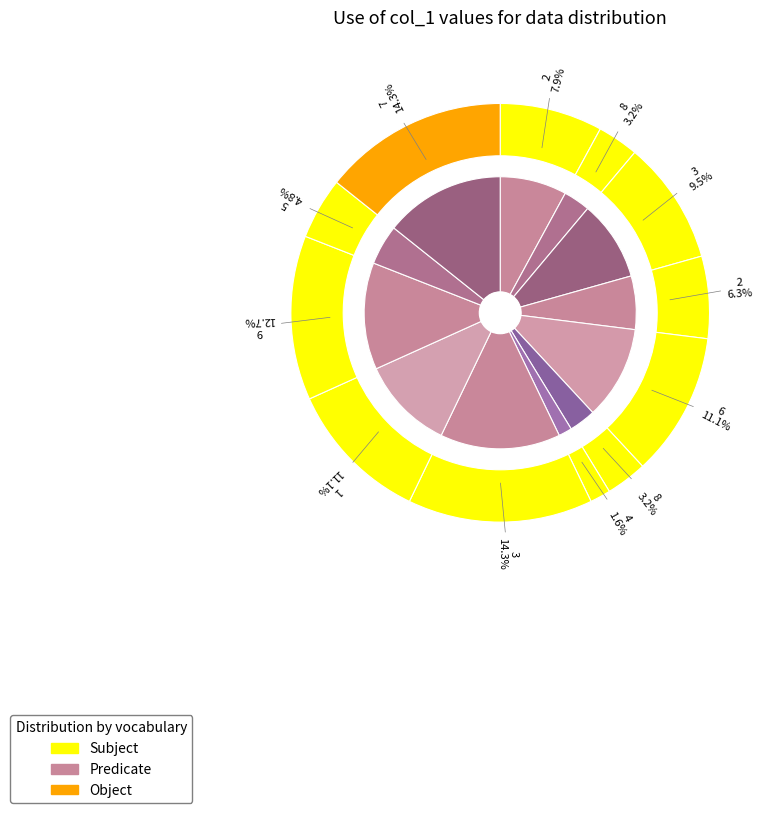

To the nearest percent, what is the difference between the 3 and 3 slice percentages?

5%